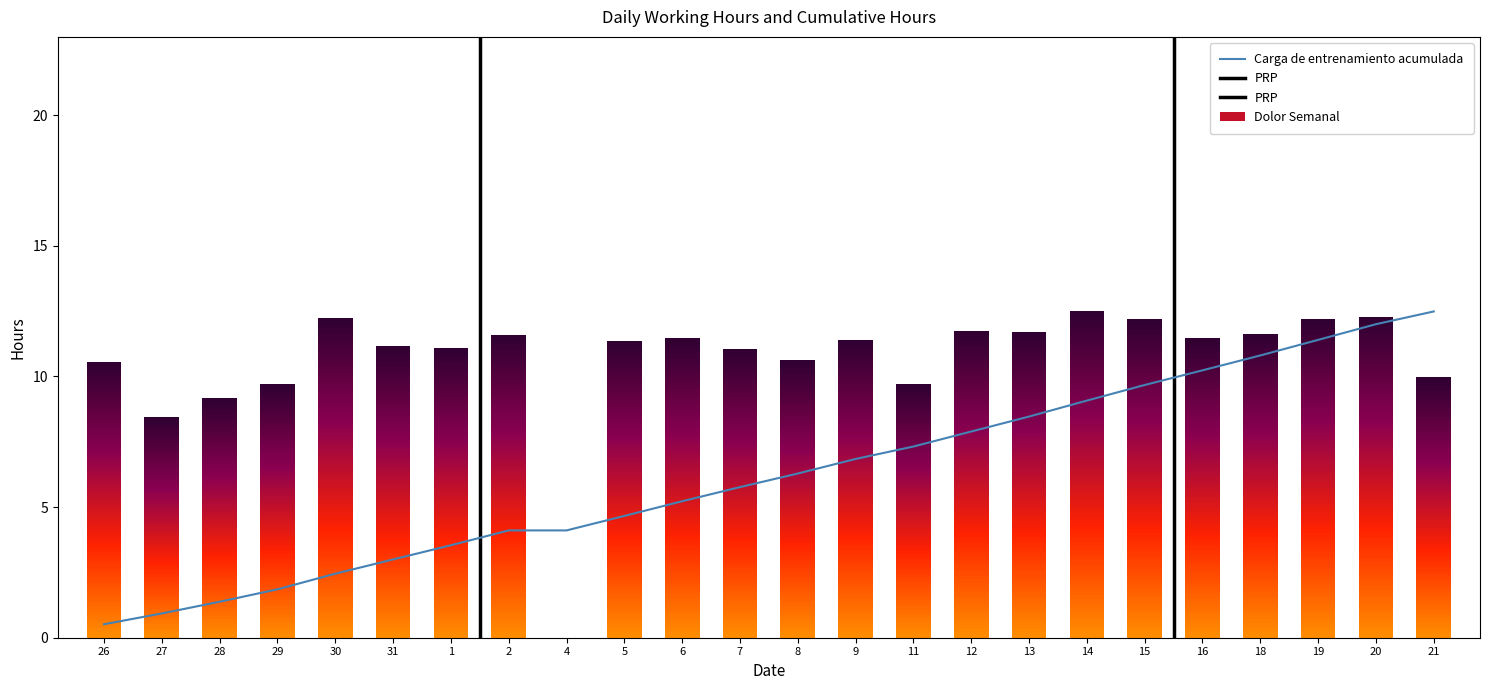

Reading right to left, list all the values displayed in this chart.

12.5	12.0	11.4	10.8	10.2	9.7	9.1	8.5	7.9	7.3	6.8	6.3	5.8	5.2	4.7	4.1	4.1	3.5	3.0	2.5	1.9	1.4	0.9	0.5